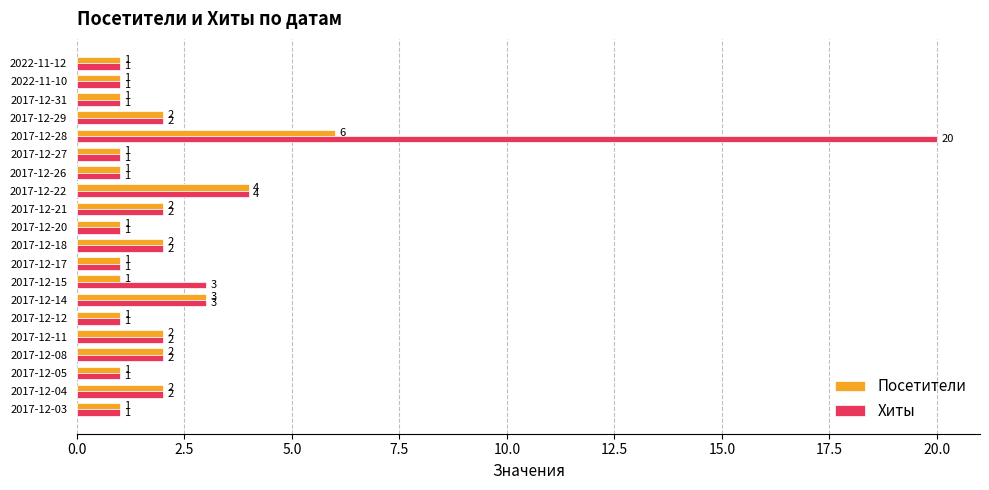

At which label does Посетители reach its peak?

2017-12-28